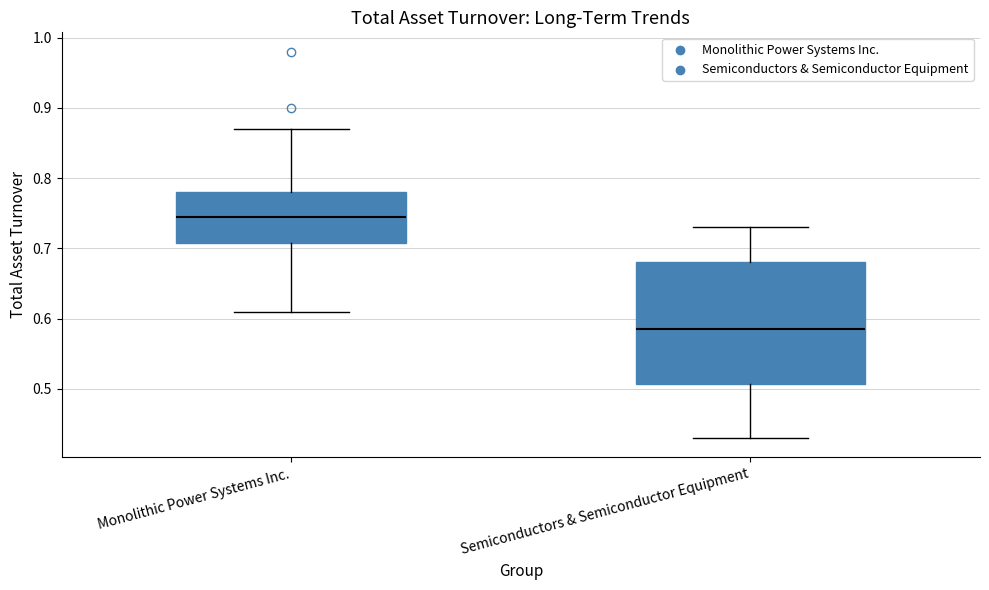

Where does the upper whisker of the box for Semiconductors & Semiconductor Equipment end on the y-axis? The values are not printed on the chart, so give them approximately, as read against the axis.

0.73